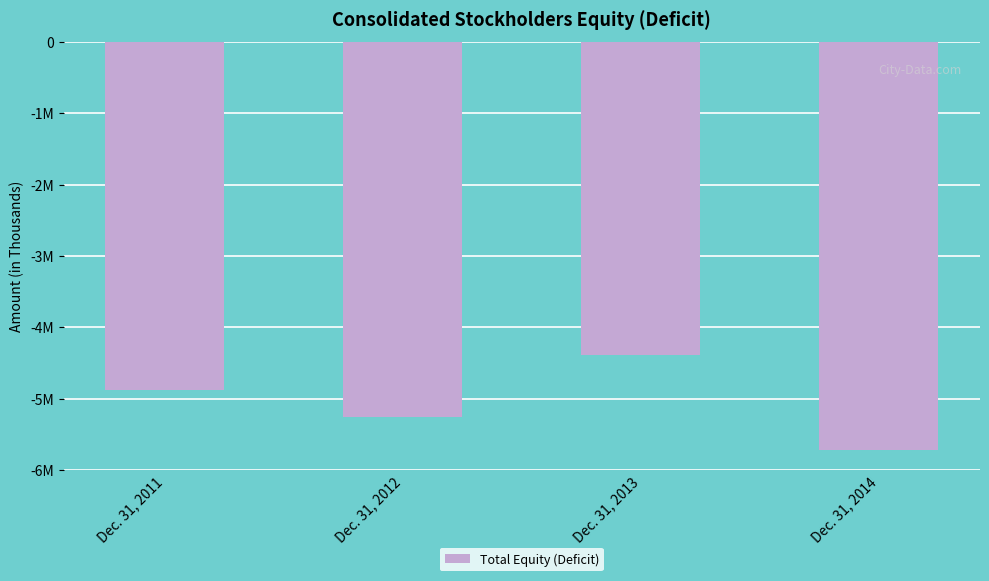

Count the values in the range -5261900 to -4383900.

3